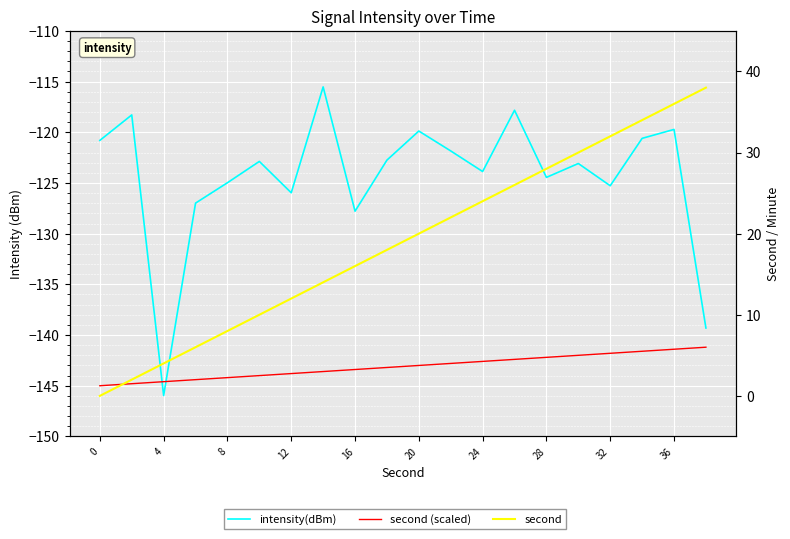

The intensity(dBm) series shows -139.3 at 19. True or false?

True